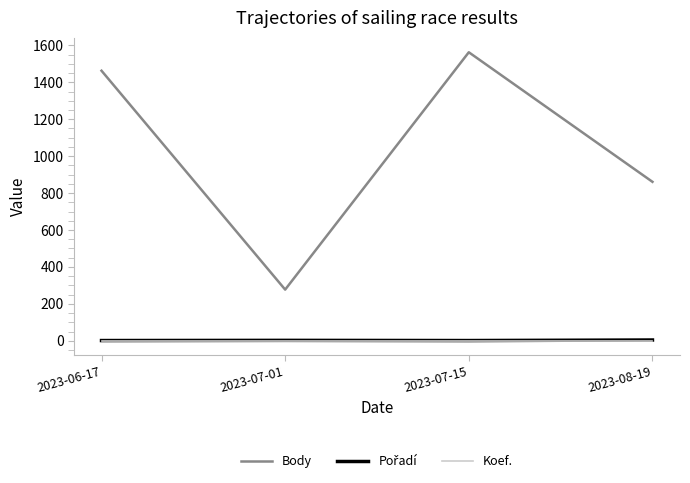

List the labels in order of Body value, largest first.

2023-07-15, 2023-06-17, 2023-08-19, 2023-07-01